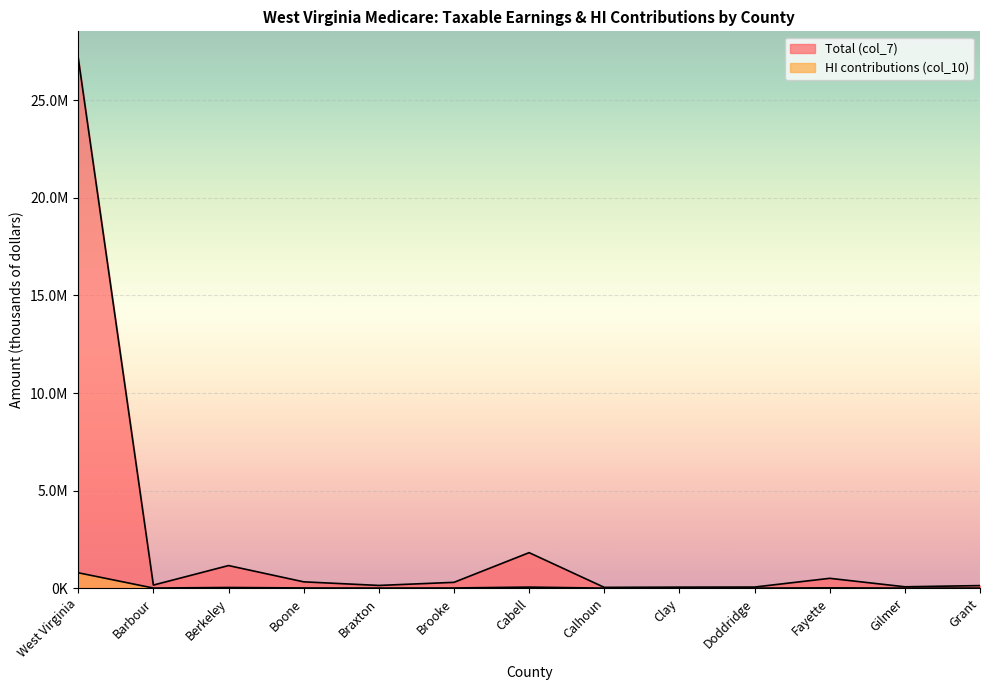

At which label is Total (col_7) closest to 13609608?

Cabell